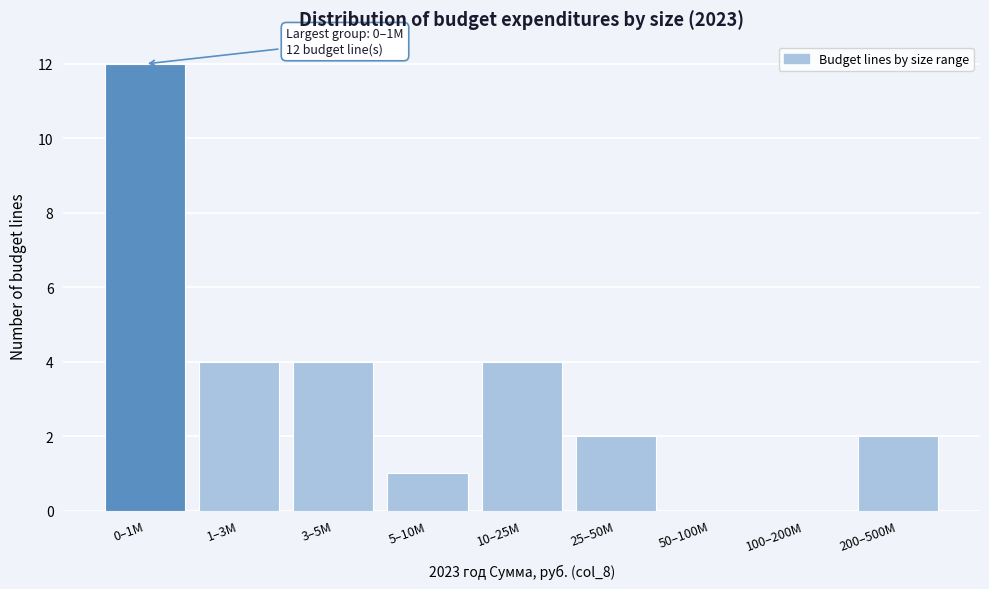

Reading right to left, what are all the values shown in this chart?

200–500M=2	100–200M=0	50–100M=0	25–50M=2	10–25M=4	5–10M=1	3–5M=4	1–3M=4	0–1M=12